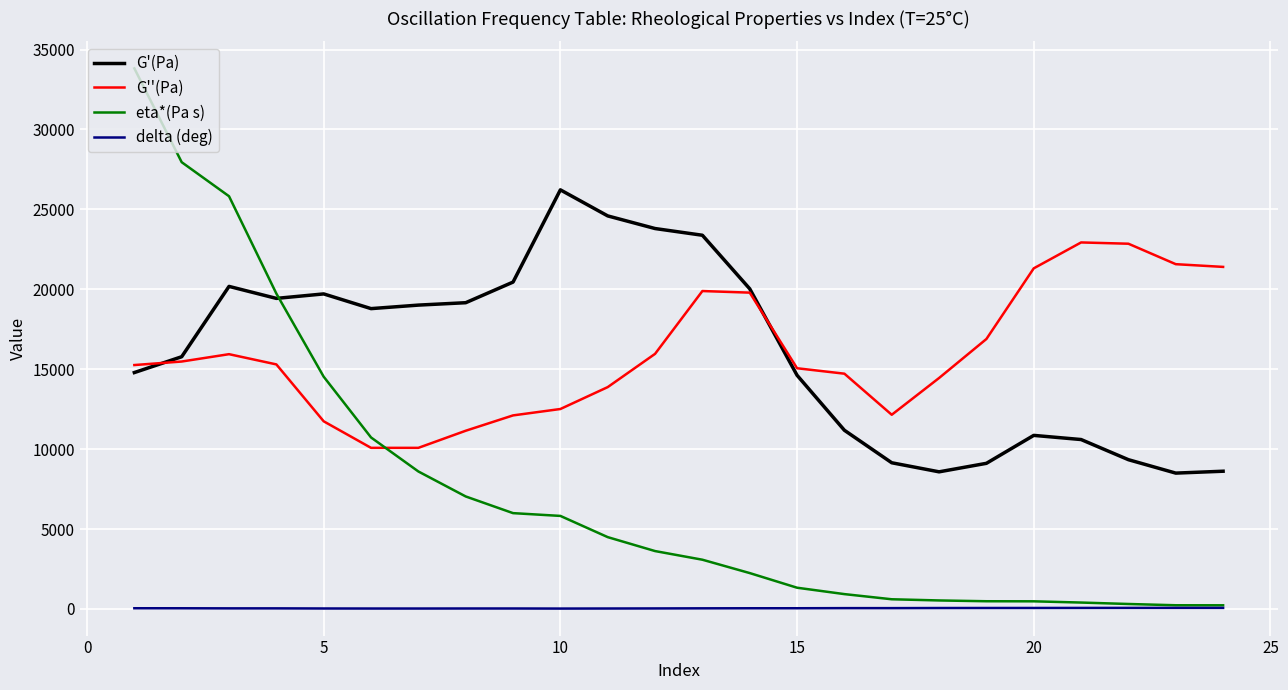

How many distinct data groups are displayed?

4